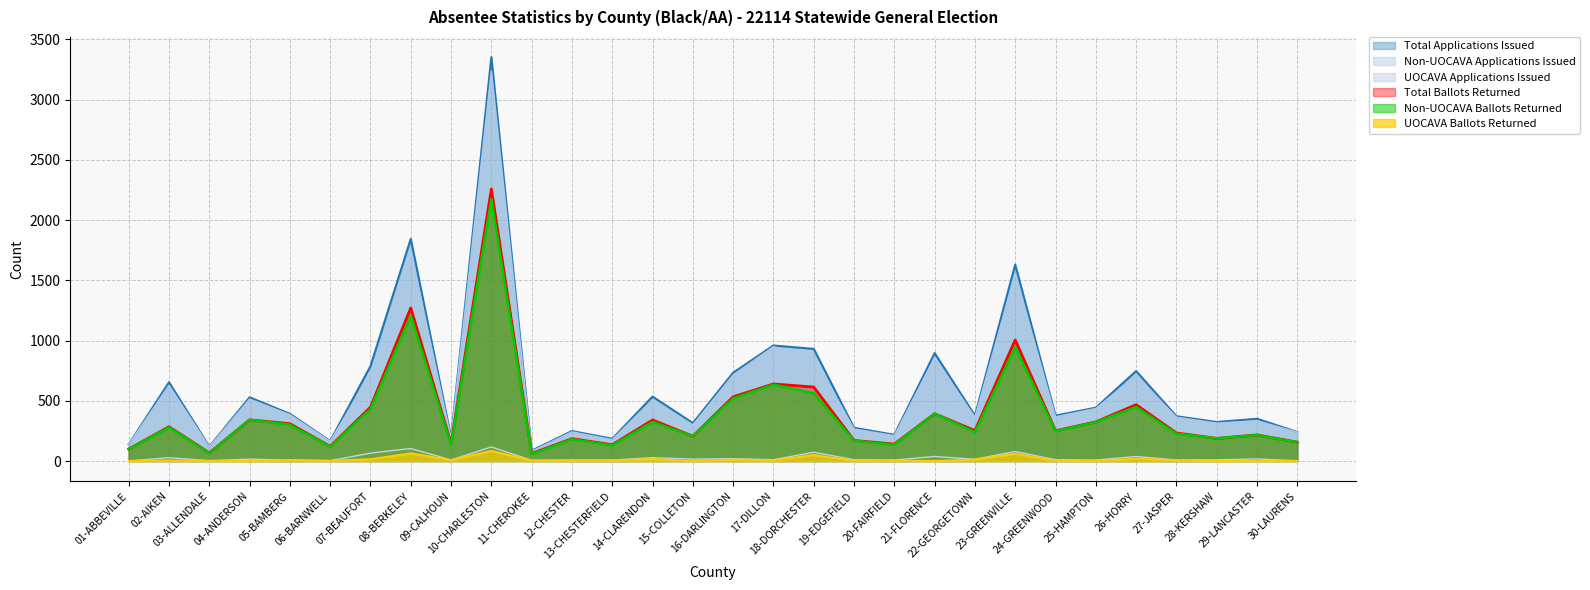

Where is the first local maximum for UOCAVA Ballots Returned?

02-AIKEN